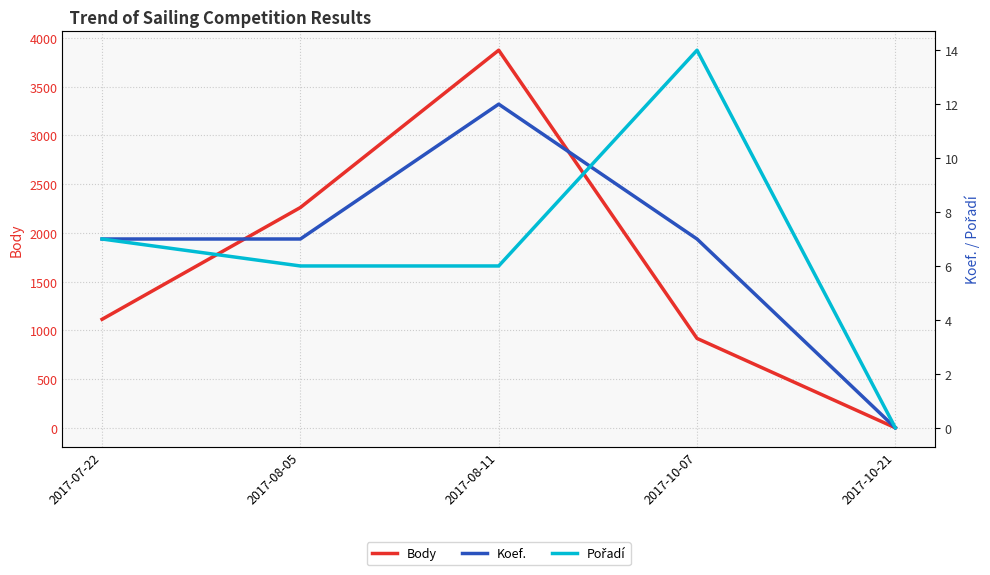

What position from the left is 2017-08-11?

3